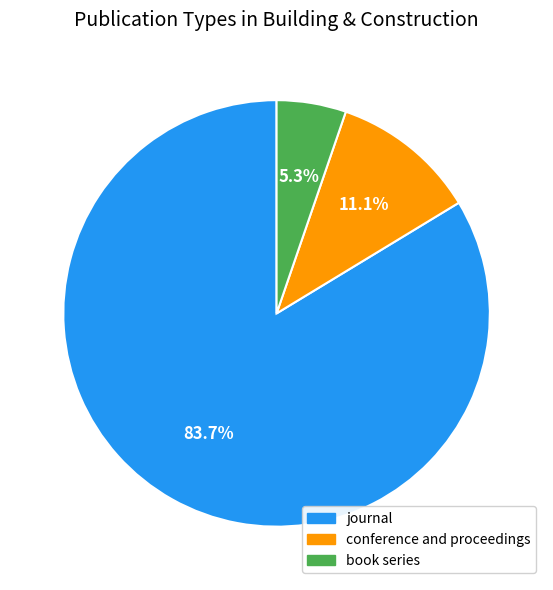

What is the majority slice?

journal